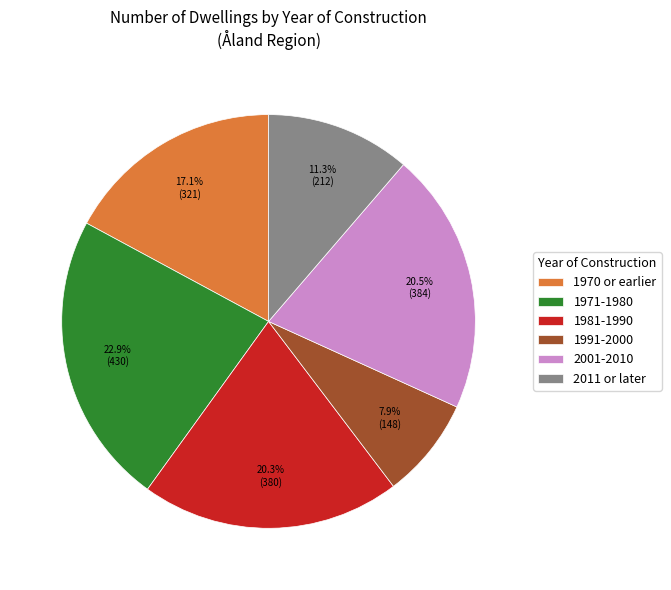

To the nearest percent, what is the difference between the largest and smallest slice percentages?

15%